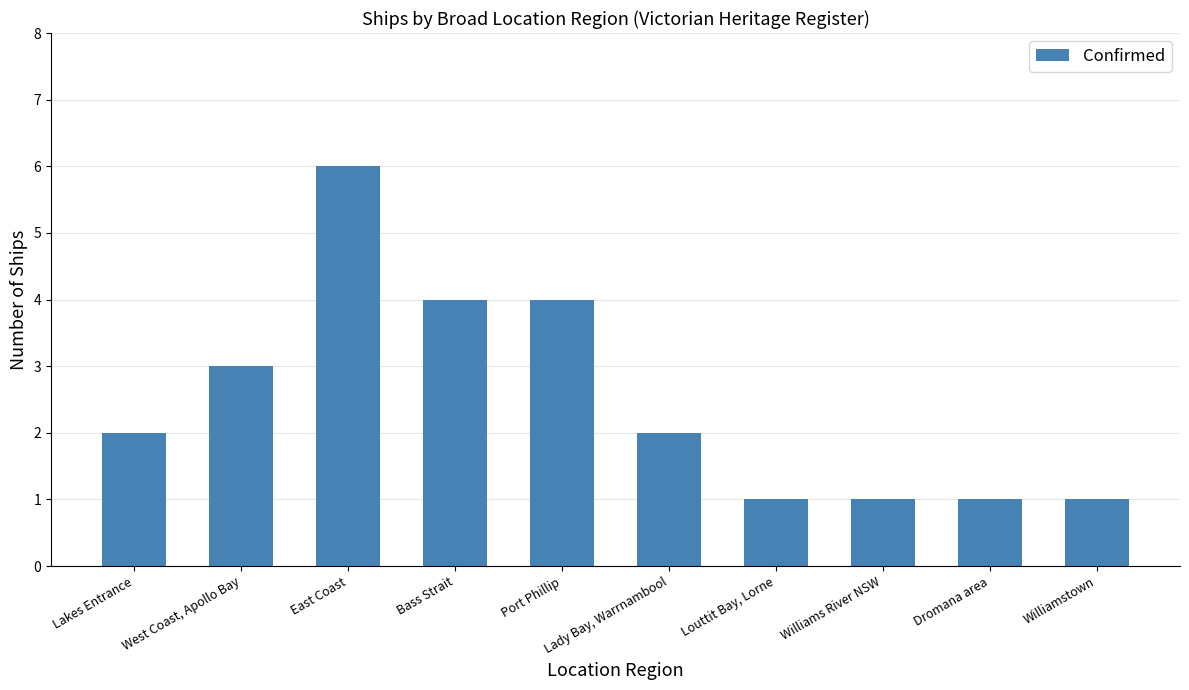

What is the label of the 10th bar from the left?

Williamstown